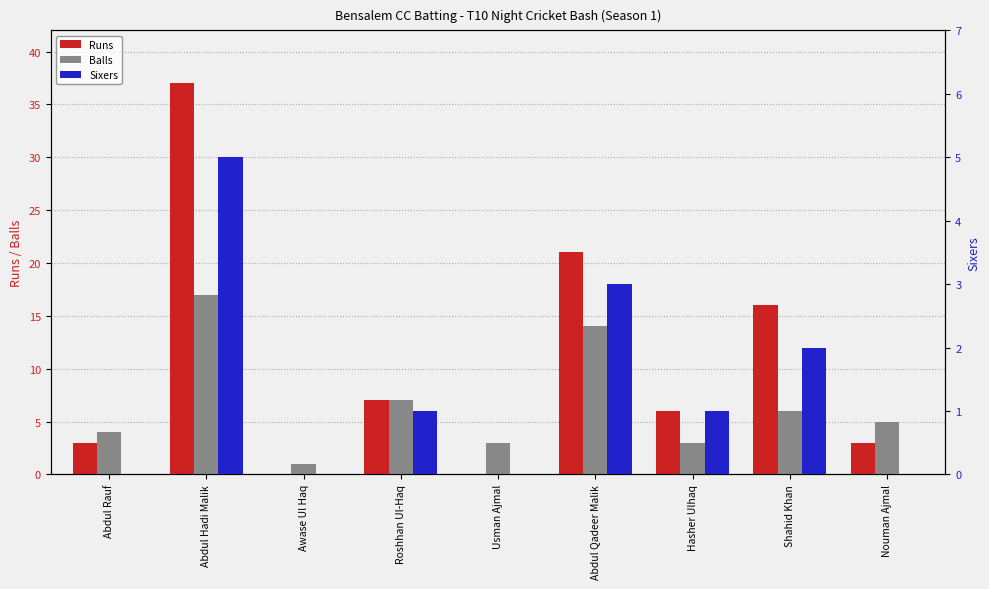

What is the approximate value of Balls at Abdul Rauf, to the nearest 5?

5